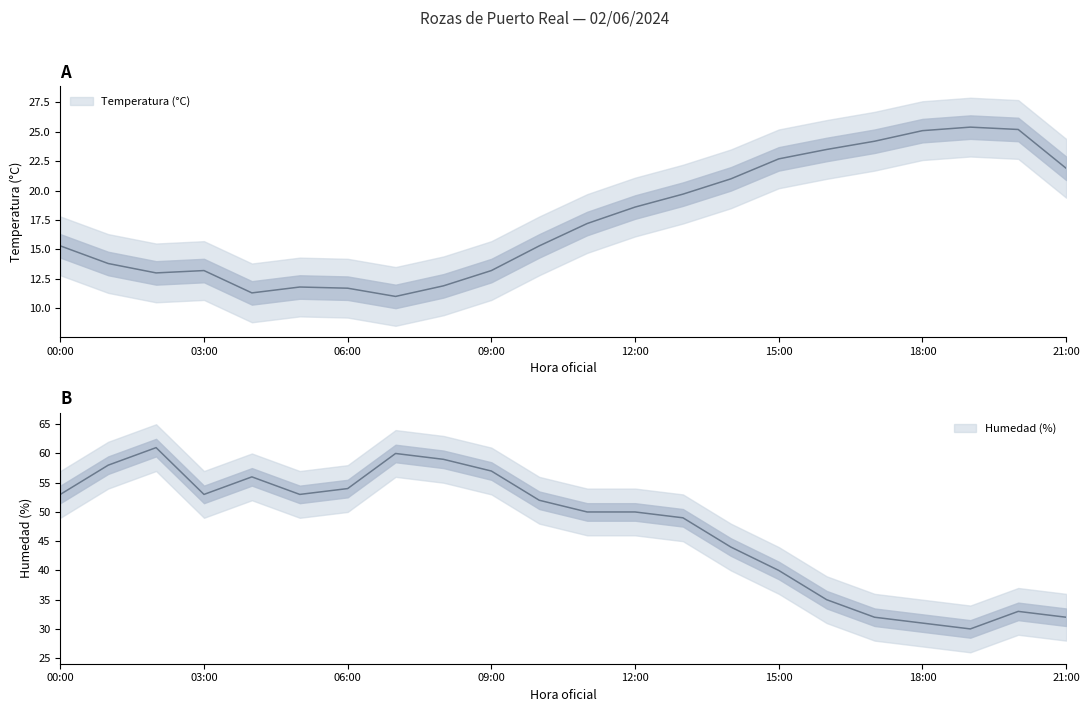

At which category is the sum across all series the highest?

02:00